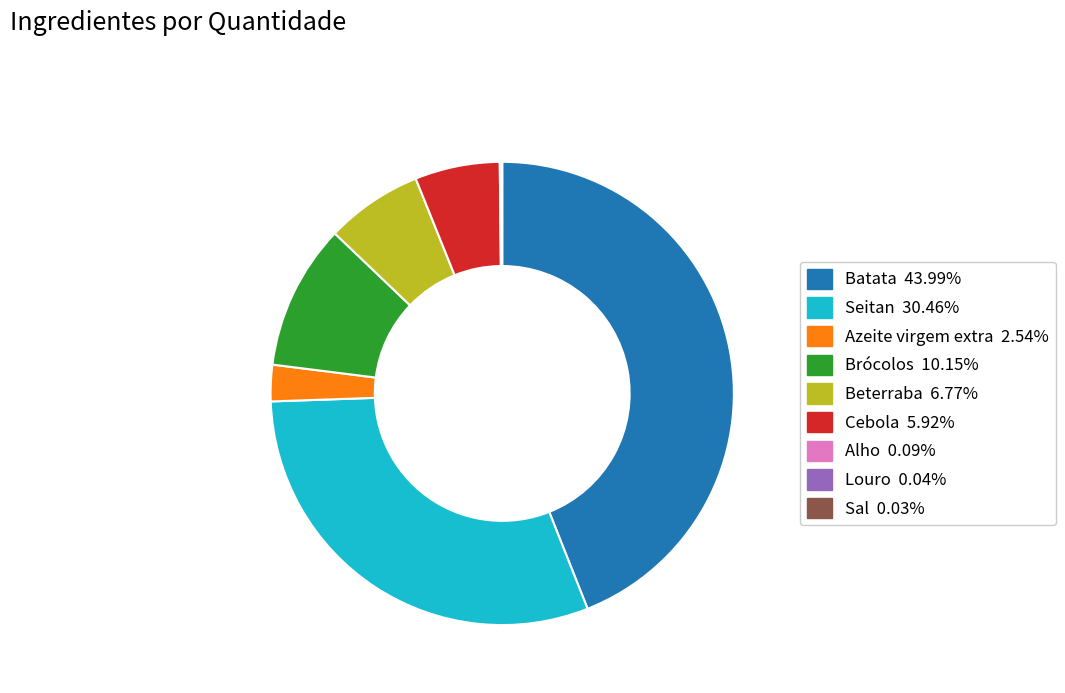

What is the ratio of the value at Cebola to the value at Brócolos?

0.6